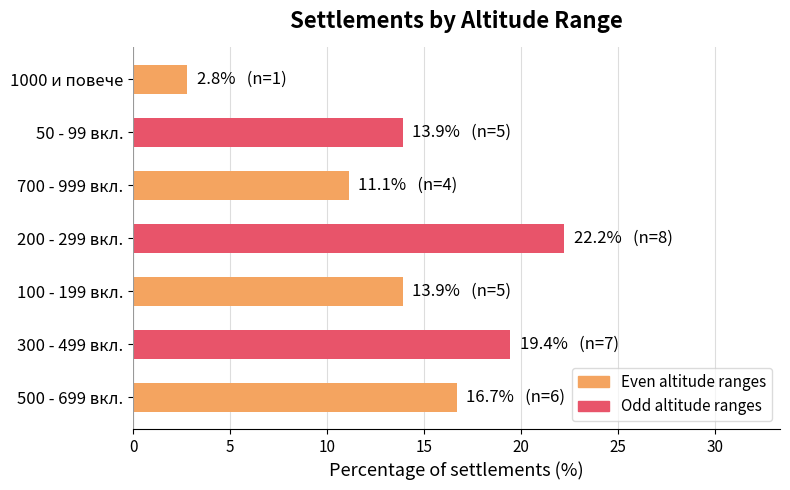

How many data points are less than 13?

2